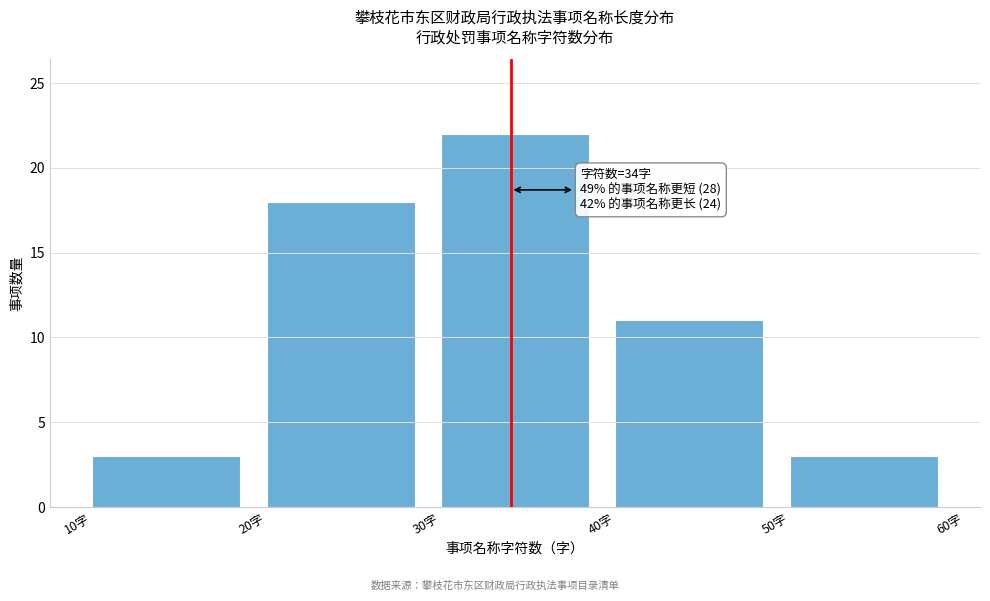

Over which range of the x-axis is the bar tallest?

30 to 40